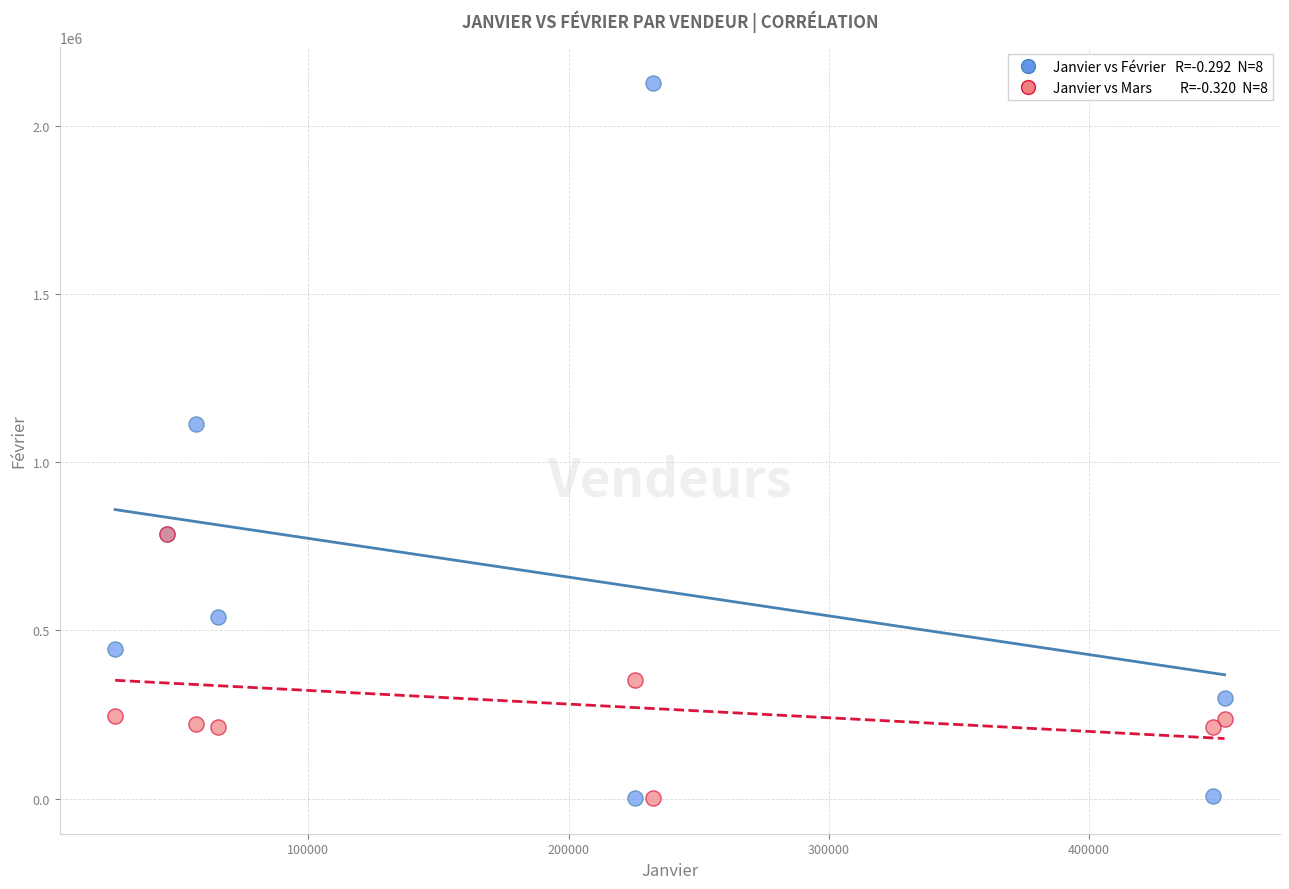

Across all series, what Y value is closest to 1064216?

1112574